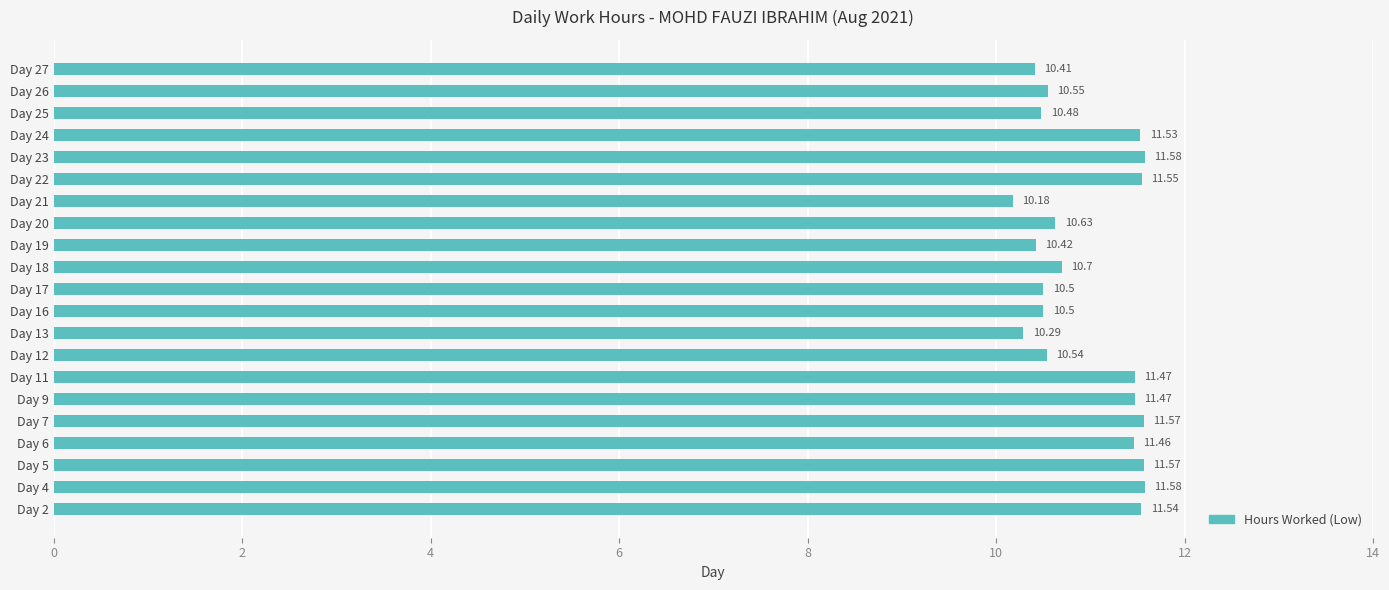

What is the average value?

11.0